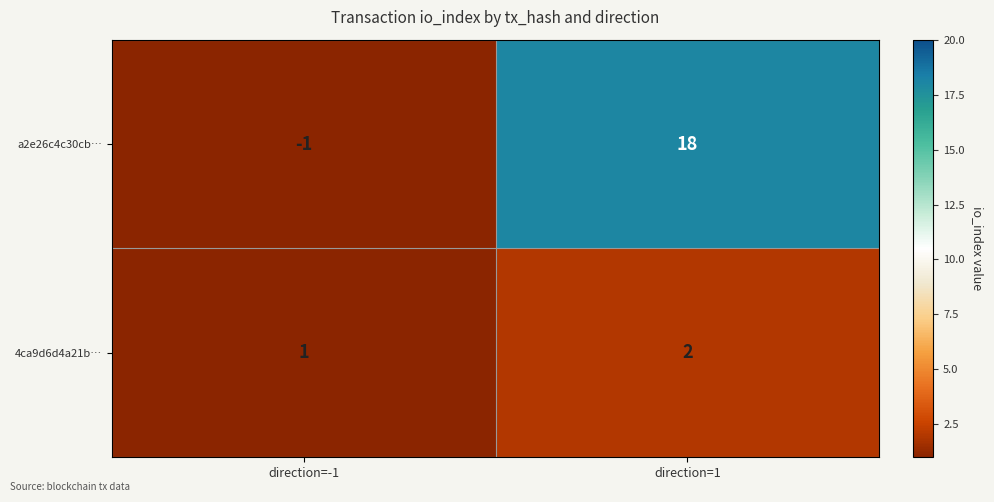

Which label corresponds to the largest value in the chart?

direction=1